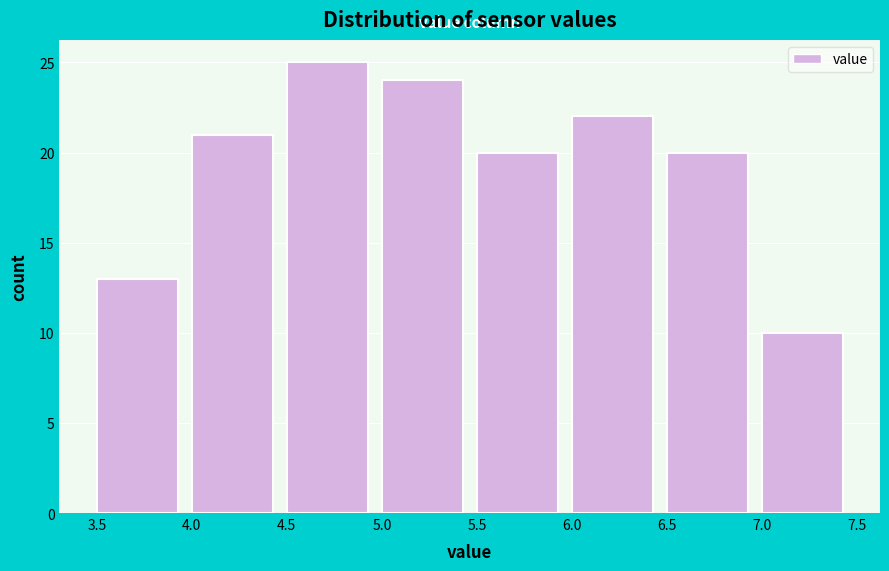

Reading left to right, transcribe this chart: for each bar, give the range it covers on the x-axis and its height. The values are not printed on the chart, so give them approximately, as read against the axis.

3.5 to 4.0: 13
4.0 to 4.5: 21
4.5 to 5.0: 25
5.0 to 5.5: 24
5.5 to 6.0: 20
6.0 to 6.5: 22
6.5 to 7.0: 20
7.0 to 7.5: 10